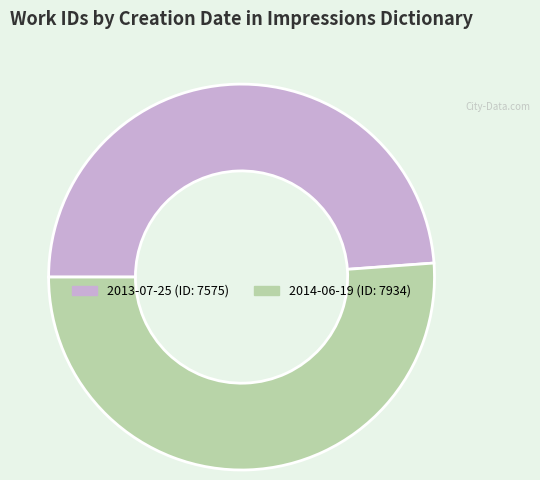

Is the sum of 2013-07-25 and 2014-06-19 greater than half?

Yes